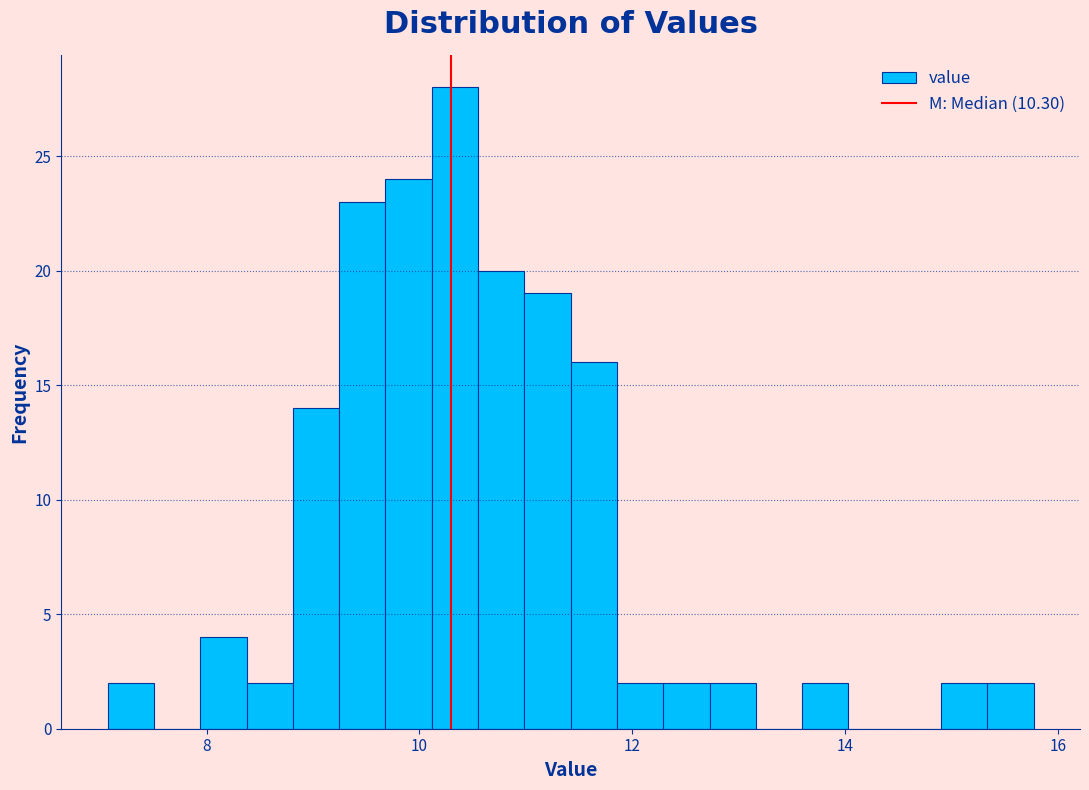

Around what value on the x-axis is the tallest bar? Give the approximate position of its centre, as read against the axis.

10.4